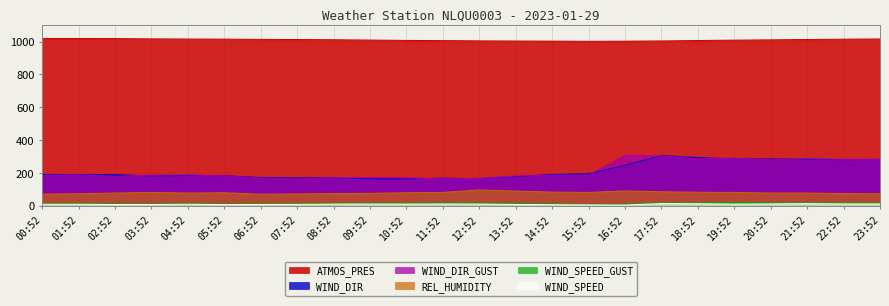

Reading left to right, extract all data points from this chart.

ATMOS_PRES: 00:52=1019.2	01:52=1019.0	02:52=1018.3	03:52=1016.8	04:52=1015.6	05:52=1014.8	06:52=1013.5	07:52=1012.6	08:52=1011.3	09:52=1009.3	10:52=1007.1	11:52=1006.0	12:52=1004.6	13:52=1003.5	14:52=1002.8	15:52=1001.8	16:52=1002.5	17:52=1004.1	18:52=1006.5	19:52=1008.8	20:52=1010.7	21:52=1012.8	22:52=1014.6	23:52=1016.0
WIND_SPEED_GUST: 00:52=13.2	01:52=14.7	02:52=12.9	03:52=12.6	04:52=13.7	05:52=12.4	06:52=12.9	07:52=13.6	08:52=15.2	09:52=16.6	10:52=16.6	11:52=18.1	12:52=17.2	13:52=15.2	14:52=13.0	15:52=9.9	16:52=11.4	17:52=19.8	18:52=19.0	19:52=20.9	20:52=18.7	21:52=19.5	22:52=18.3	23:52=17.9
WIND_SPEED: 00:52=10.8	01:52=10.8	02:52=9.3	03:52=9.3	04:52=11.0	05:52=8.8	06:52=9.6	07:52=10.1	08:52=11.8	09:52=12.1	10:52=11.9	11:52=12.6	12:52=12.1	13:52=9.7	14:52=8.2	15:52=7.1	16:52=5.9	17:52=15.3	18:52=14.1	19:52=11.8	20:52=12.9	21:52=14.8	22:52=12.9	23:52=13.0
REL_HUMIDITY: 00:52=73.0	01:52=75.0	02:52=79.0	03:52=83.0	04:52=79.0	05:52=81.0	06:52=72.0	07:52=74.0	08:52=76.0	09:52=77.0	10:52=81.0	11:52=83.0	12:52=98.0	13:52=91.0	14:52=85.0	15:52=83.0	16:52=92.0	17:52=87.0	18:52=84.0	19:52=83.0	20:52=79.0	21:52=79.0	22:52=76.0	23:52=75.0
WIND_DIR: 00:52=192.0	01:52=191.0	02:52=191.0	03:52=183.0	04:52=186.0	05:52=184.0	06:52=174.0	07:52=171.0	08:52=172.0	09:52=166.0	10:52=165.0	11:52=169.0	12:52=166.0	13:52=179.0	14:52=192.0	15:52=196.0	16:52=248.0	17:52=307.0	18:52=295.0	19:52=287.0	20:52=286.0	21:52=285.0	22:52=282.0	23:52=284.0
WIND_DIR_GUST: 00:52=186.0	01:52=190.0	02:52=181.0	03:52=188.0	04:52=190.0	05:52=183.0	06:52=171.0	07:52=165.0	08:52=173.0	09:52=173.0	10:52=172.0	11:52=165.0	12:52=168.0	13:52=183.0	14:52=187.0	15:52=187.0	16:52=308.0	17:52=305.0	18:52=287.0	19:52=291.0	20:52=280.0	21:52=289.0	22:52=284.0	23:52=284.0